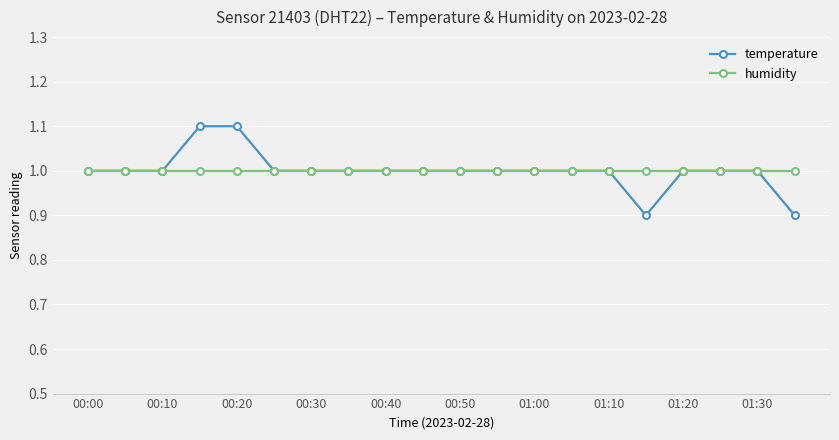

What is the value of the temperature point at the 5th from the left?

1.1